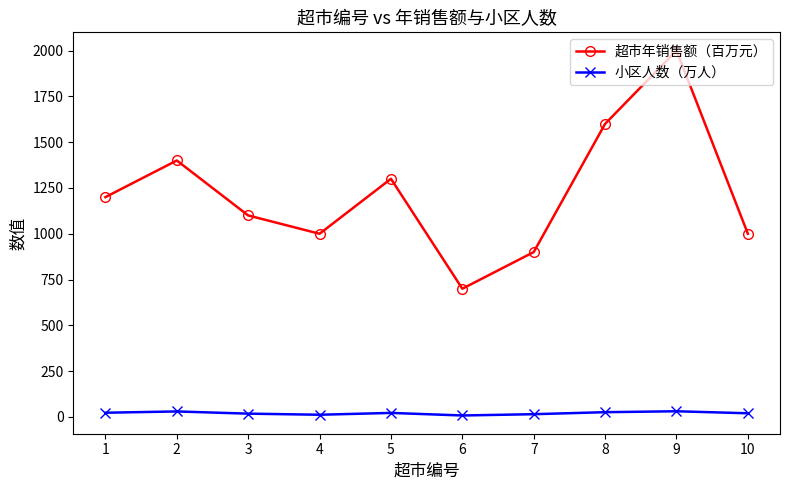

List the series in order of their overall mean, lowest first.

小区人数（万人）, 超市年销售额（百万元）